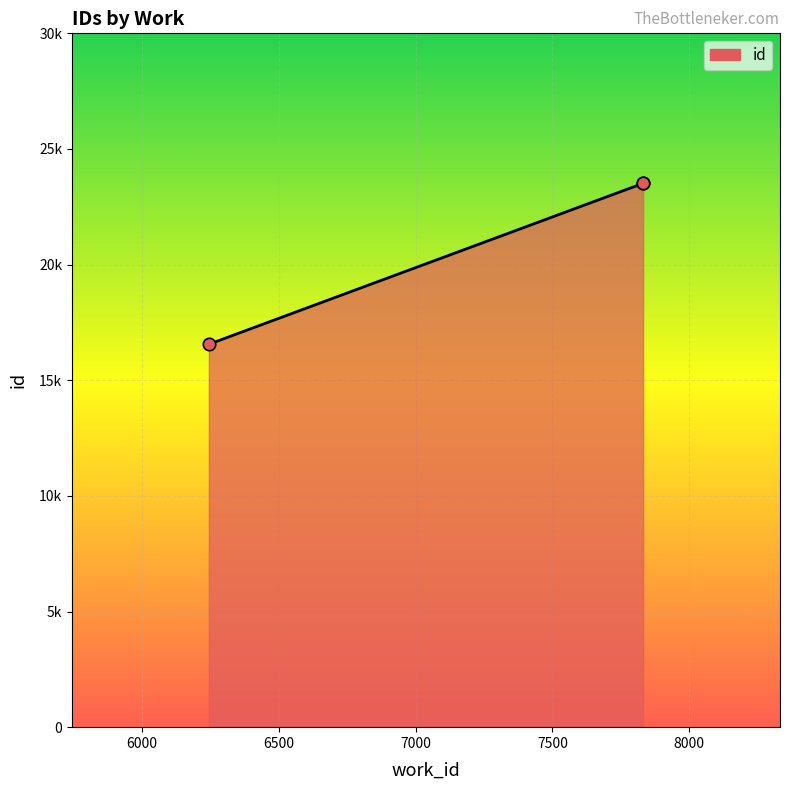

Between 6245 and 7831, which is larger?

7831